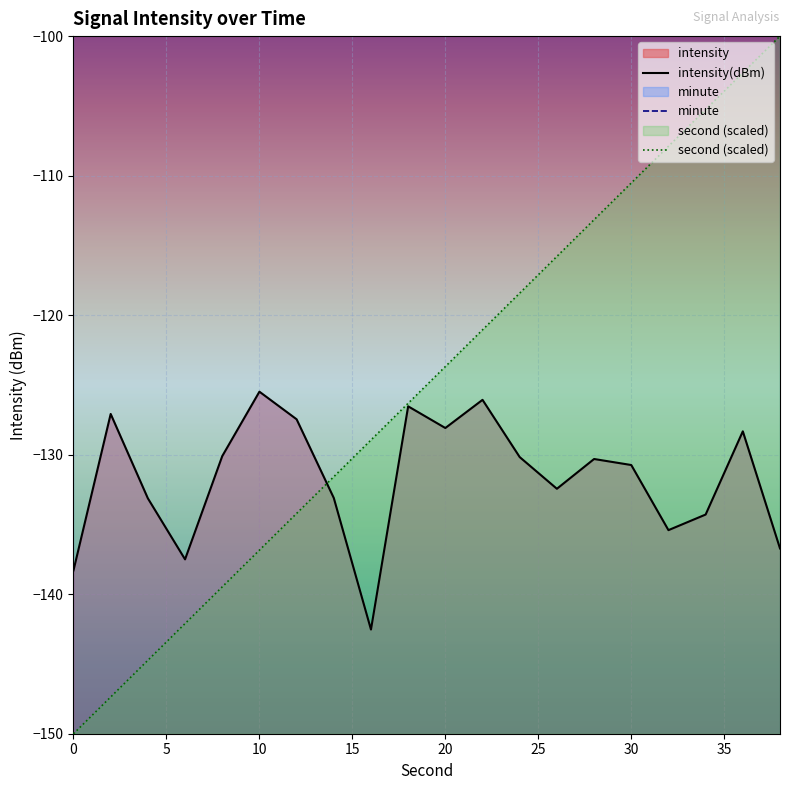

Reading right to left, list all the values displayed in this chart.

second: -100.0	-102.6	-105.3	-107.9	-110.5	-113.2	-115.8	-118.4	-121.1	-123.7	-126.3	-128.9	-131.6	-134.2	-136.8	-139.5	-142.1	-144.7	-147.4	-150.0
intensity: -136.7	-128.3	-134.3	-135.4	-130.7	-130.3	-132.4	-130.2	-126.1	-128.1	-126.5	-142.5	-133.1	-127.5	-125.5	-130.1	-137.5	-133.1	-127.1	-138.3